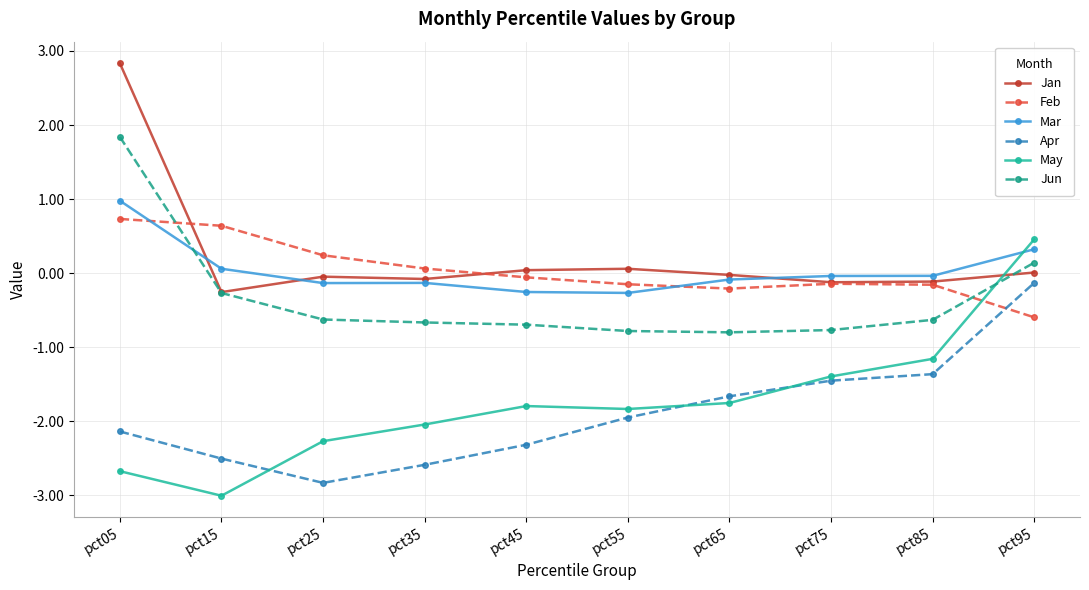

The Jun series shows 2.4 at pct05. True or false?

False